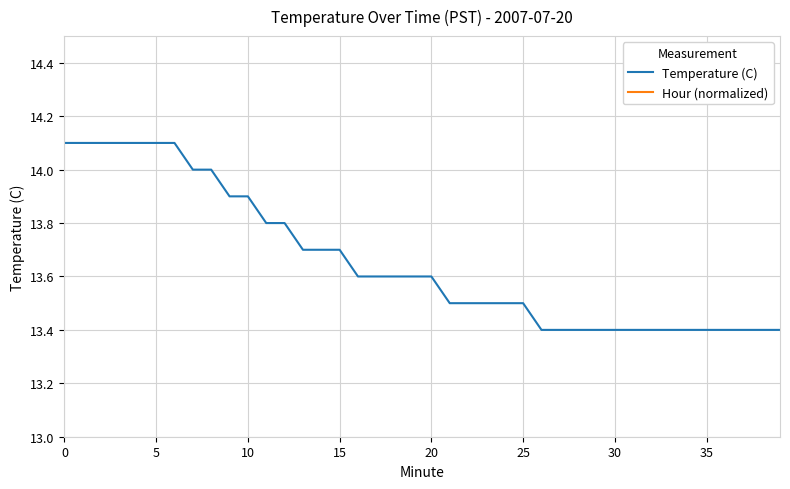

True or false: Hour (normalized) and Temperature (C) intersect in this chart.

False